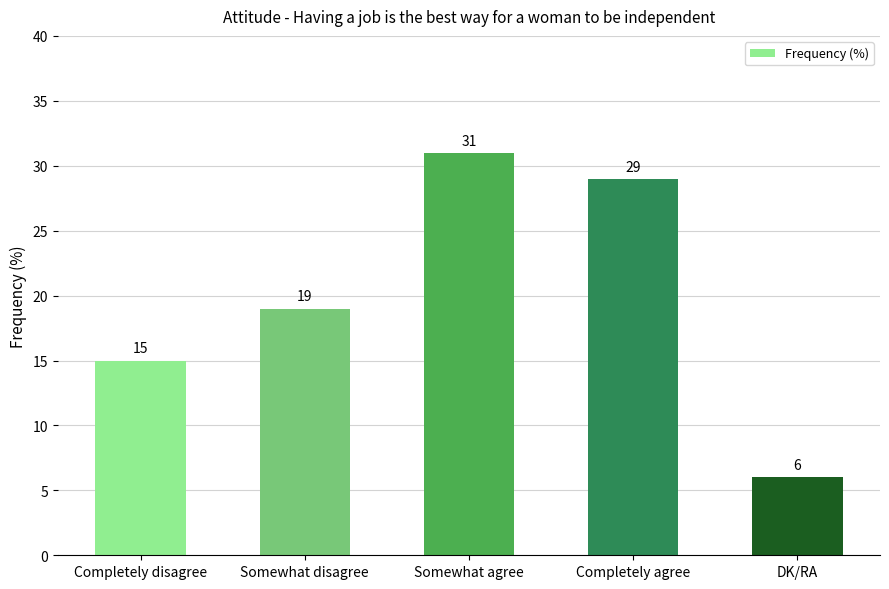

At which category does the chart reach its peak across all series?

Somewhat agree